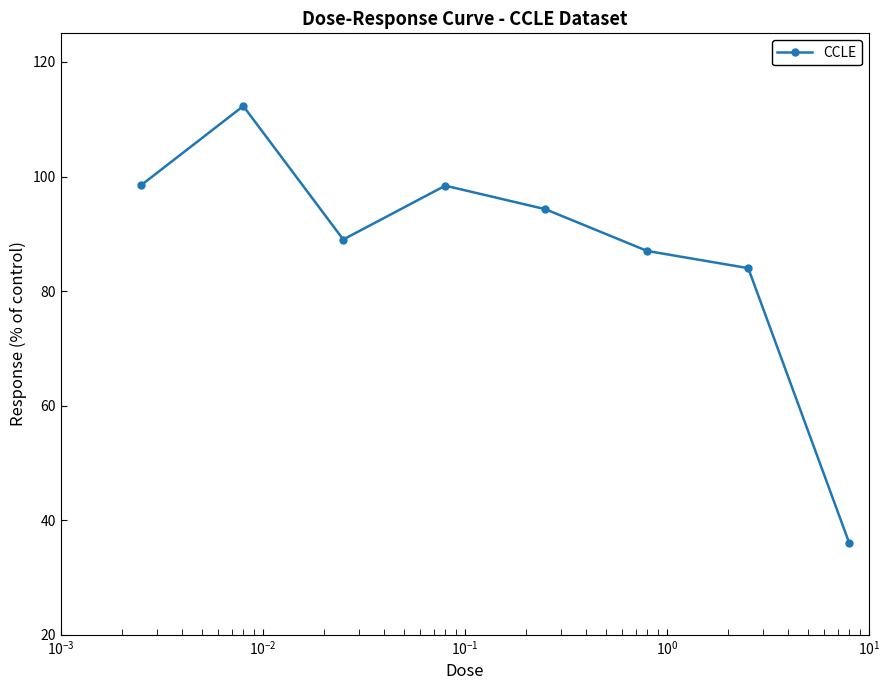

What is the greatest value displayed?

112.3